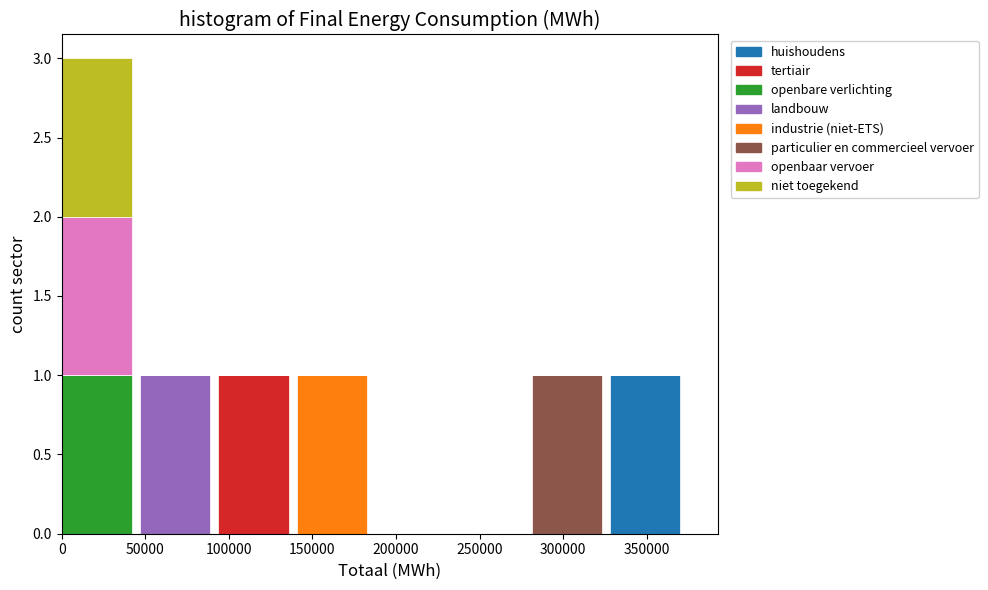

True or false: huishoudens has a value of 1 at 50000.

False